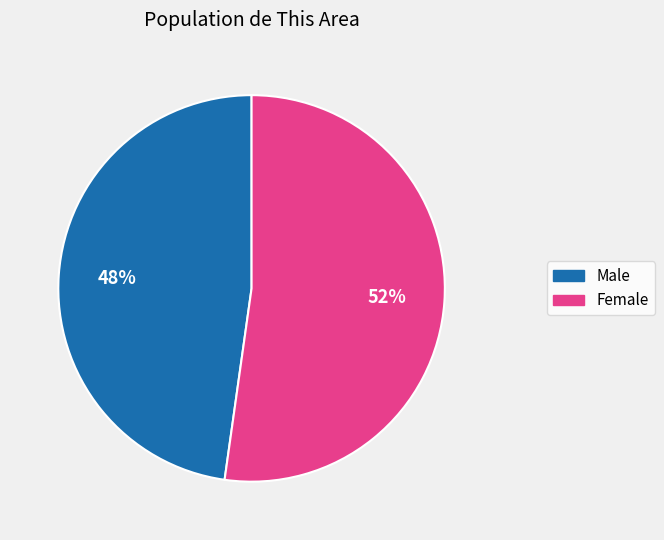

What percentage is the Male slice, to the nearest percent?

48%